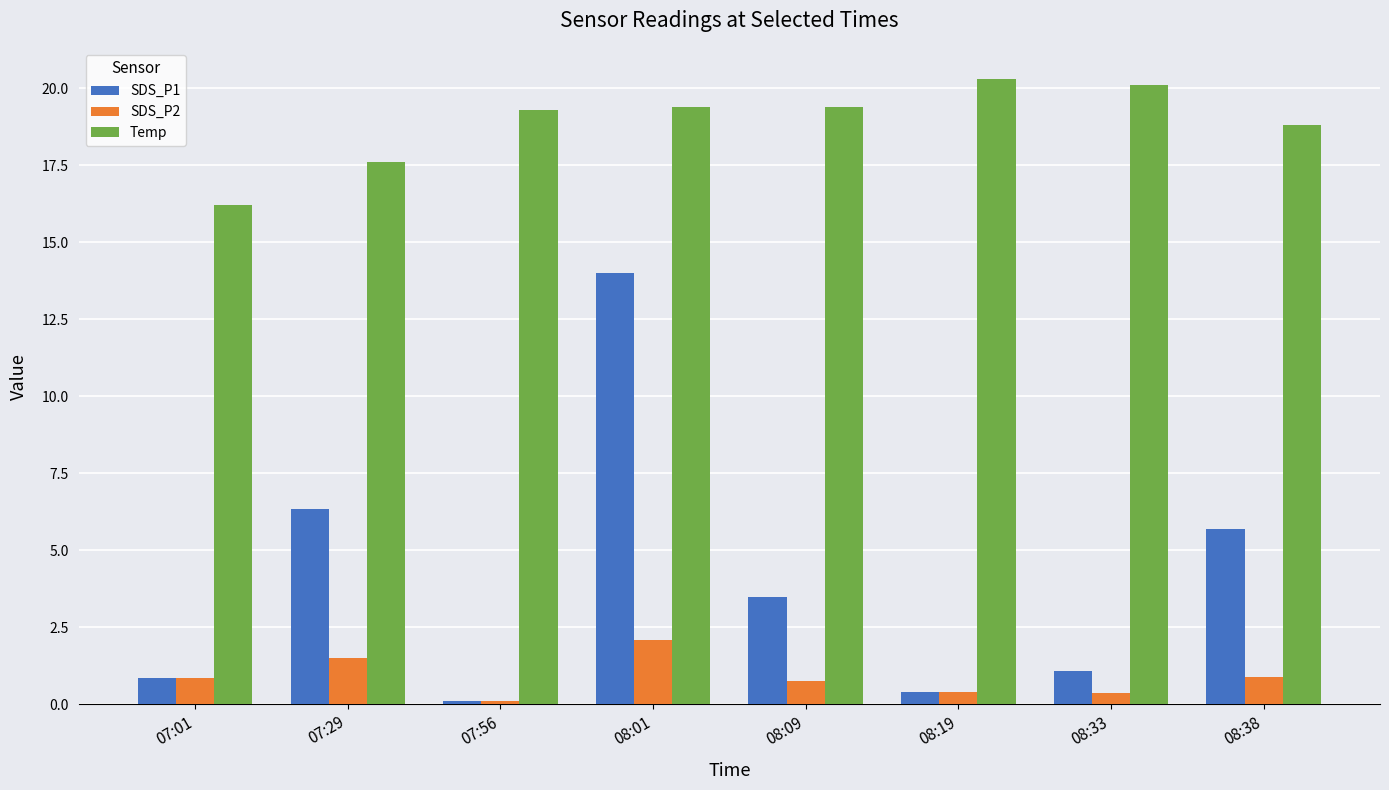

What is the difference between the maximum and minimum values in the SDS_P2 series?

2.0